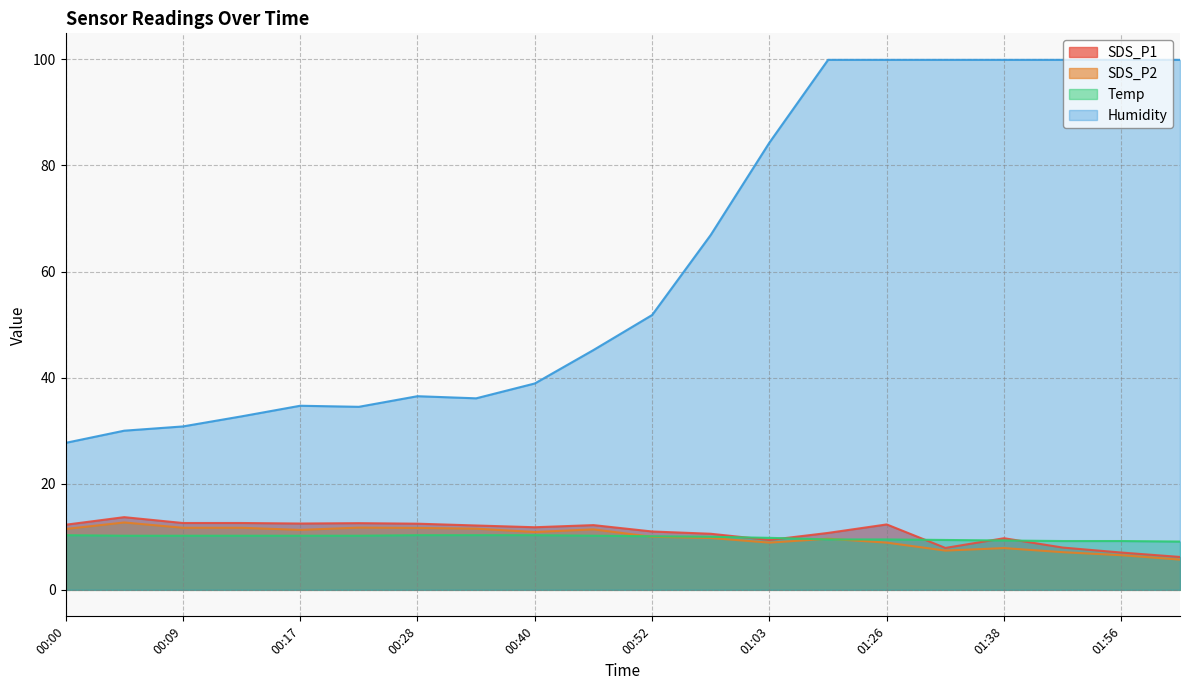

Which label corresponds to the smallest value in the chart?

02:02